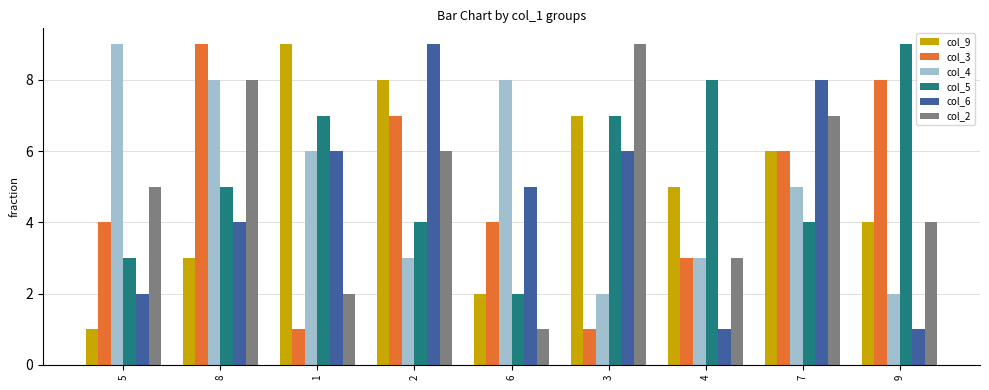

What is the total value across all series at 4?

23